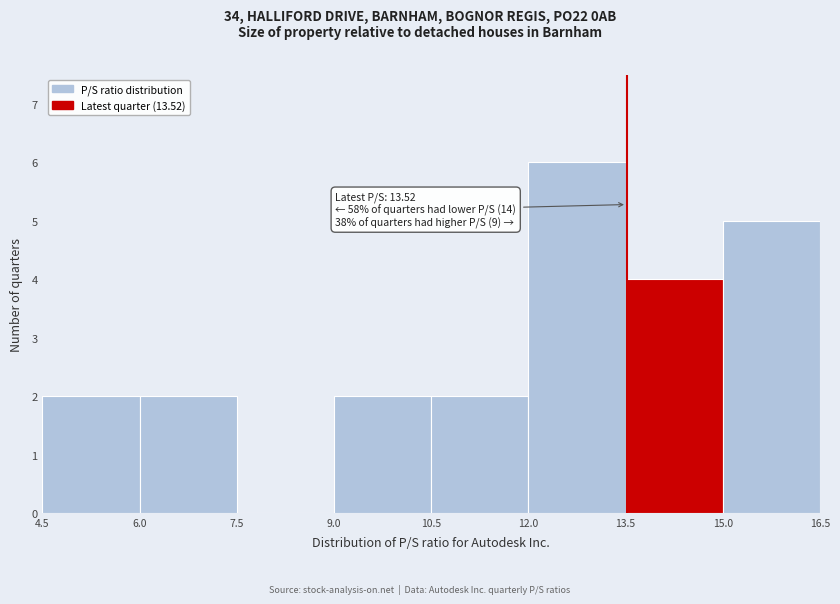

Over which range of the x-axis is the bar tallest?

12.0 to 13.5